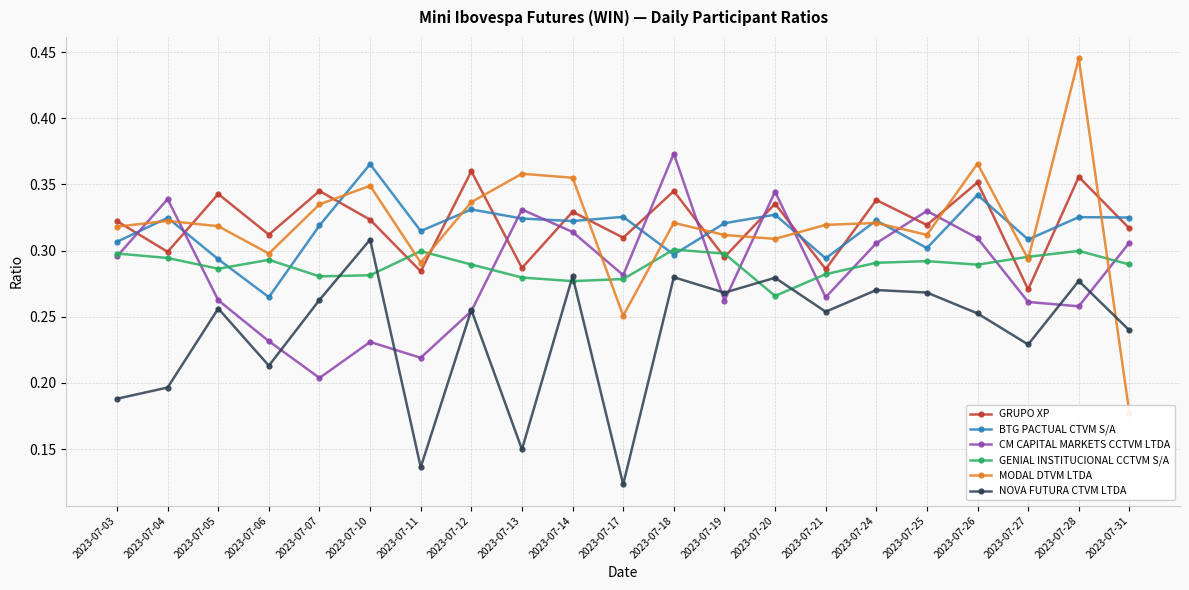

Reading left to right, list all the values displayed in this chart.

GRUPO XP: 0.3	0.3	0.3	0.3	0.3	0.3	0.3	0.4	0.3	0.3	0.3	0.3	0.3	0.3	0.3	0.3	0.3	0.4	0.3	0.4	0.3
BTG PACTUAL CTVM S/A: 0.3	0.3	0.3	0.3	0.3	0.4	0.3	0.3	0.3	0.3	0.3	0.3	0.3	0.3	0.3	0.3	0.3	0.3	0.3	0.3	0.3
CM CAPITAL MARKETS CCTVM LTDA: 0.3	0.3	0.3	0.2	0.2	0.2	0.2	0.3	0.3	0.3	0.3	0.4	0.3	0.3	0.3	0.3	0.3	0.3	0.3	0.3	0.3
GENIAL INSTITUCIONAL CCTVM S/A: 0.3	0.3	0.3	0.3	0.3	0.3	0.3	0.3	0.3	0.3	0.3	0.3	0.3	0.3	0.3	0.3	0.3	0.3	0.3	0.3	0.3
MODAL DTVM LTDA: 0.3	0.3	0.3	0.3	0.3	0.3	0.3	0.3	0.4	0.4	0.3	0.3	0.3	0.3	0.3	0.3	0.3	0.4	0.3	0.4	0.2
NOVA FUTURA CTVM LTDA: 0.2	0.2	0.3	0.2	0.3	0.3	0.1	0.3	0.1	0.3	0.1	0.3	0.3	0.3	0.3	0.3	0.3	0.3	0.2	0.3	0.2